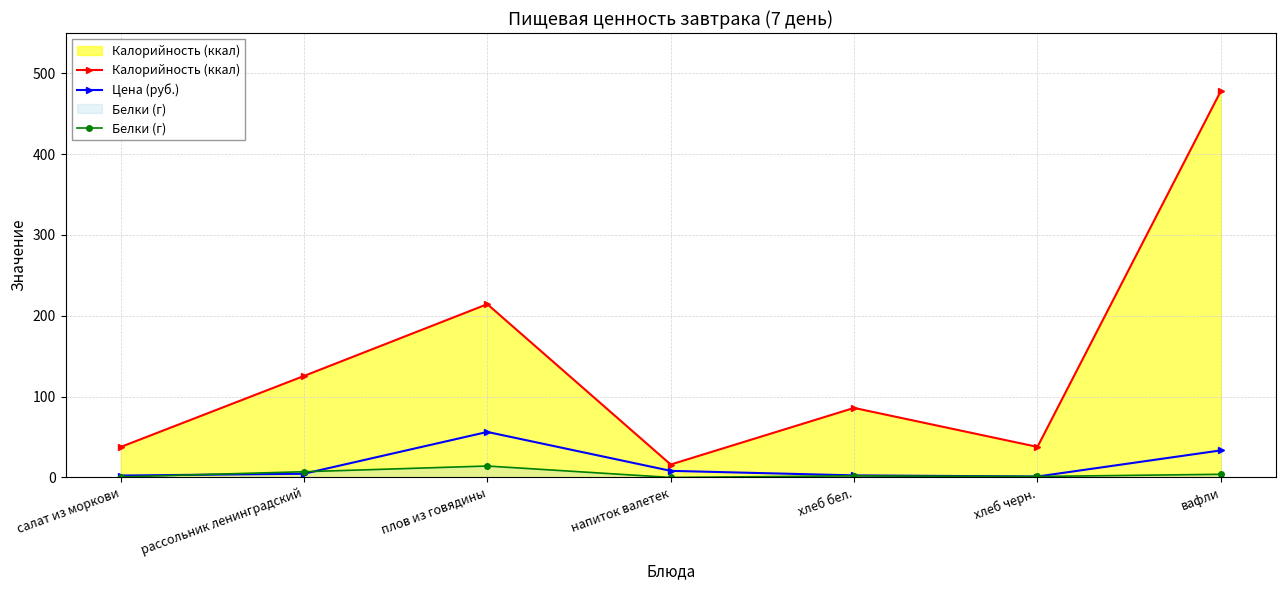

What is the average value of the Калорийность (ккал) series?

142.2